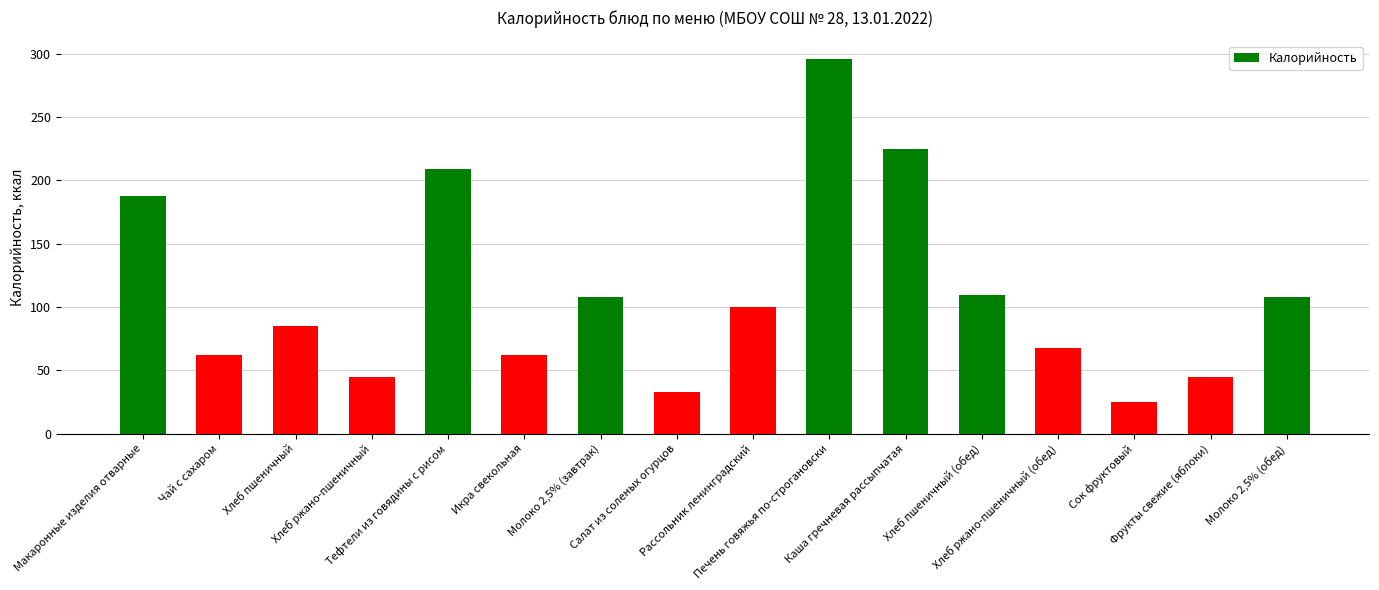

What is the smallest value displayed?

24.9